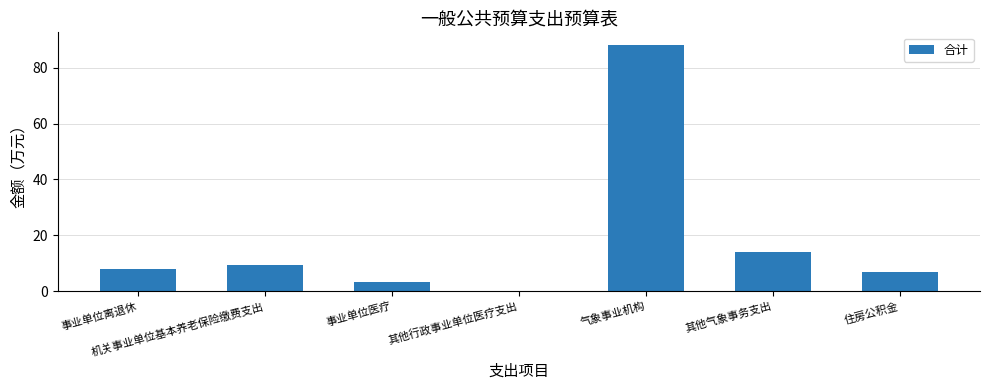

At which label is the value closest to 44?

其他气象事务支出